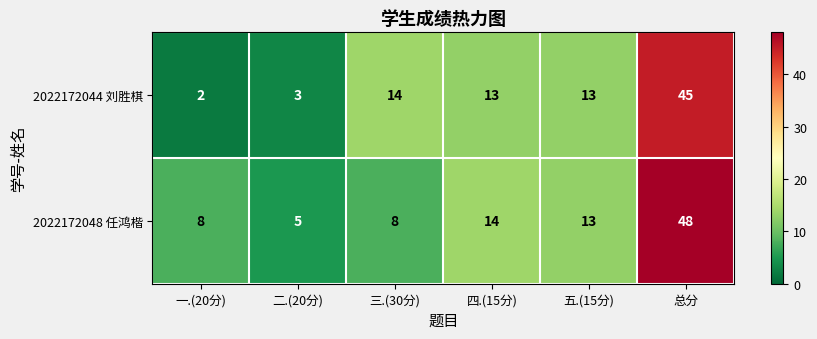

Reading left to right, extract all data points from this chart.

2022172044 刘胜棋: 2	3	14	13	13	45
2022172048 任鸿楷: 8	5	8	14	13	48